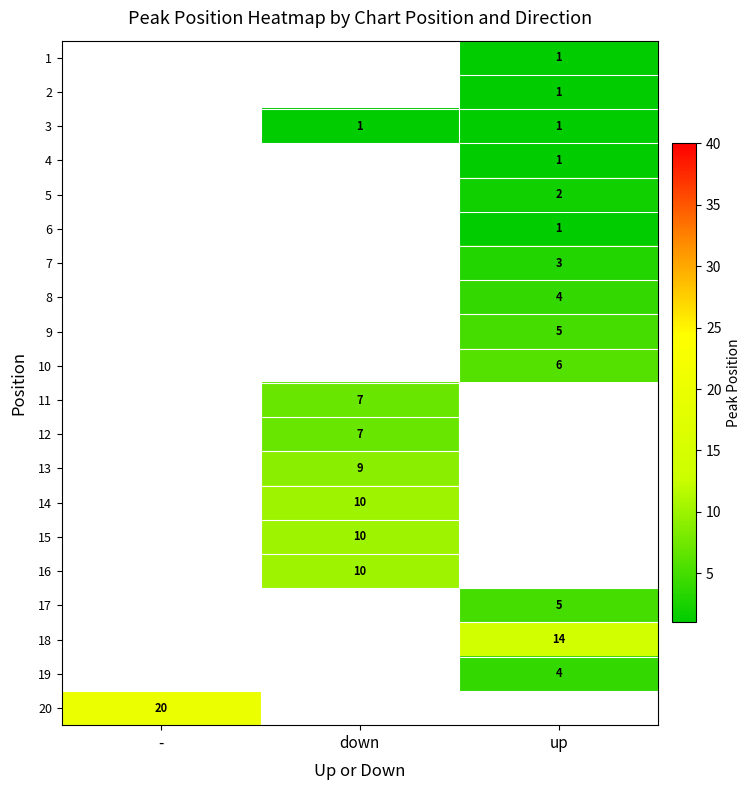

The value of 15 at down is 17. True or false?

False